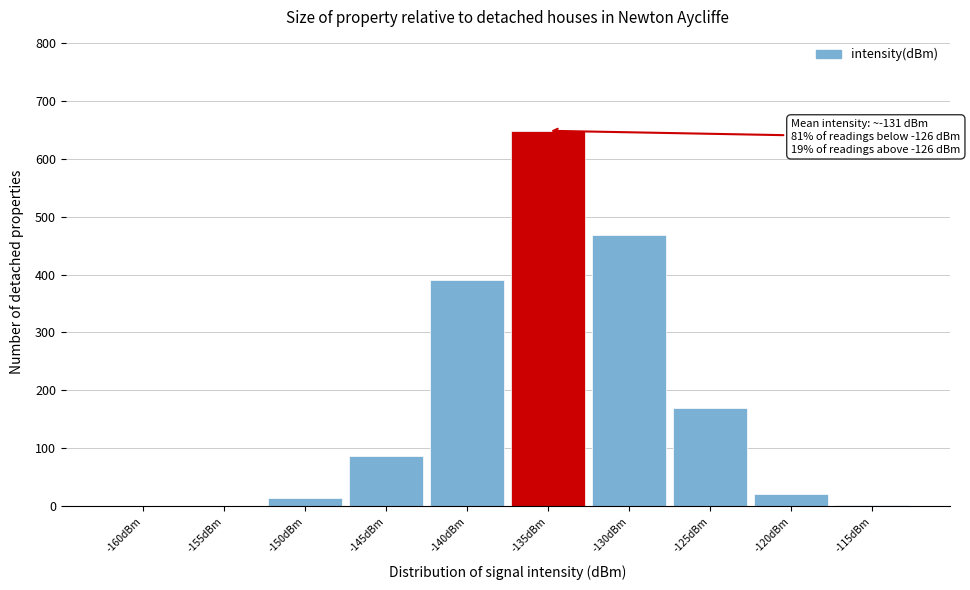

What is the greatest value displayed?

648